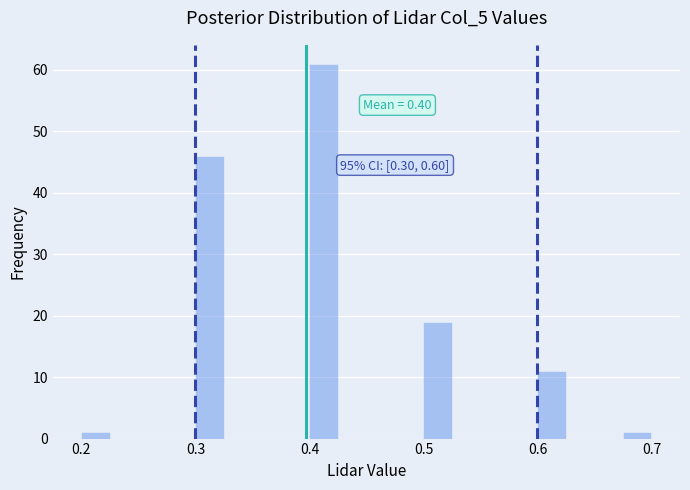

Around what value on the x-axis is the tallest bar? Give the approximate position of its centre, as read against the axis.

0.41